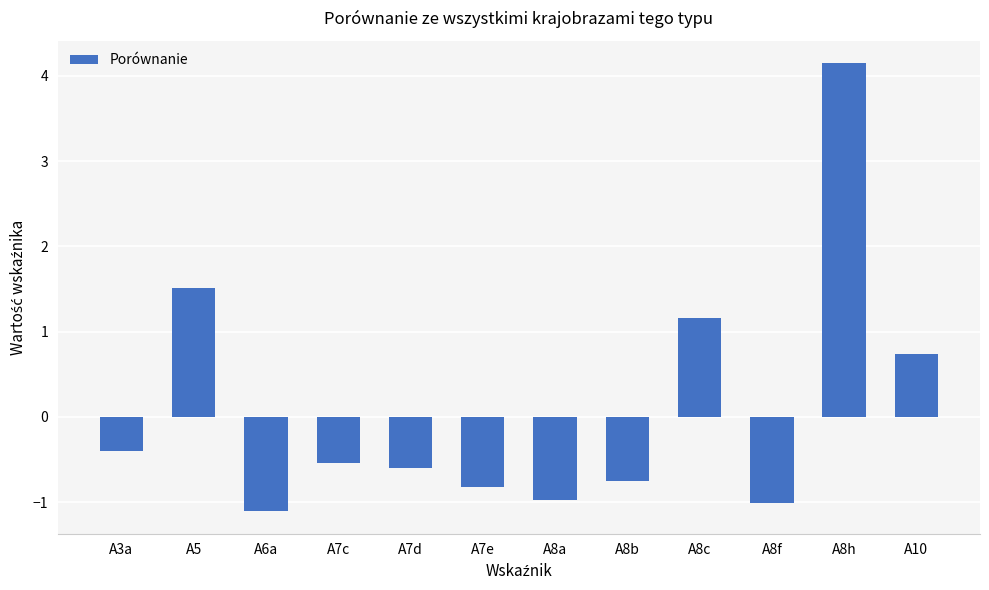

The chart shows a value of -0.6 at A7d. True or false?

True